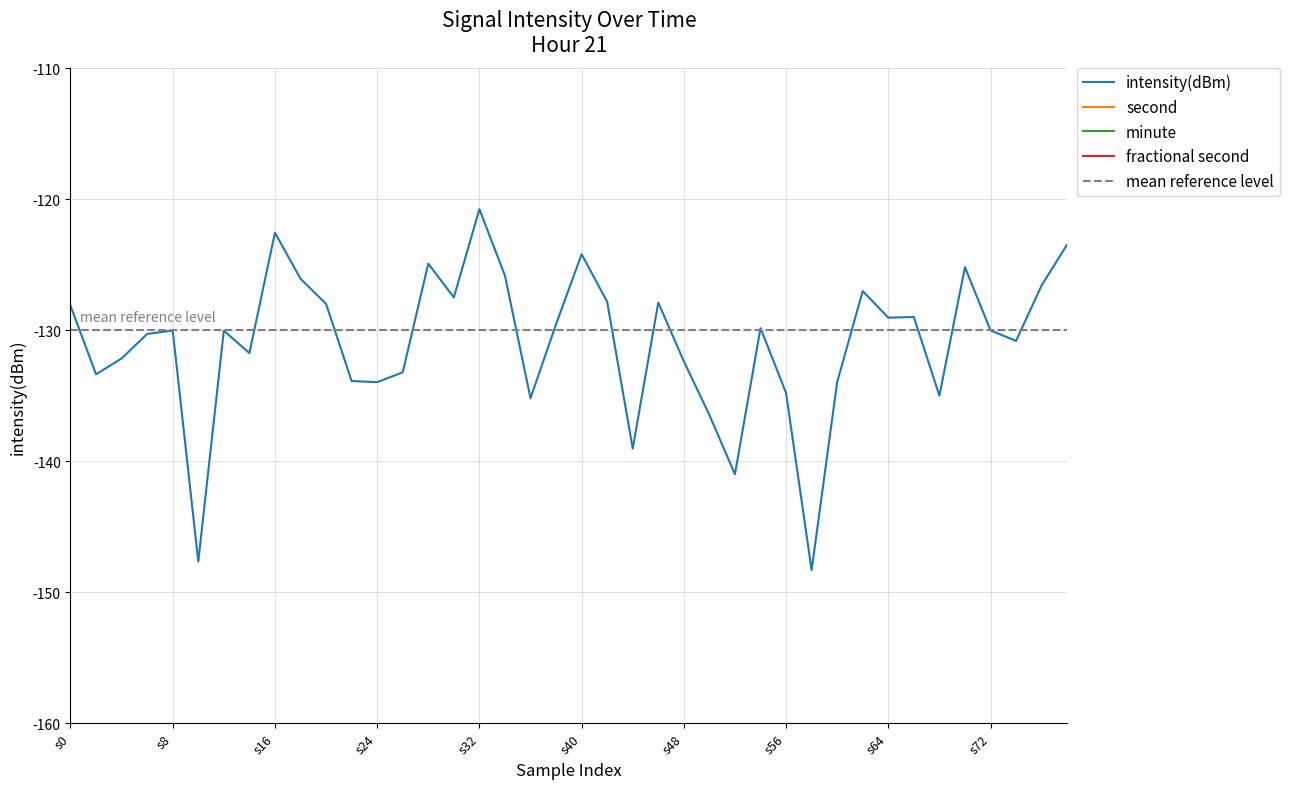

True or false: second and intensity(dBm) intersect in this chart.

False